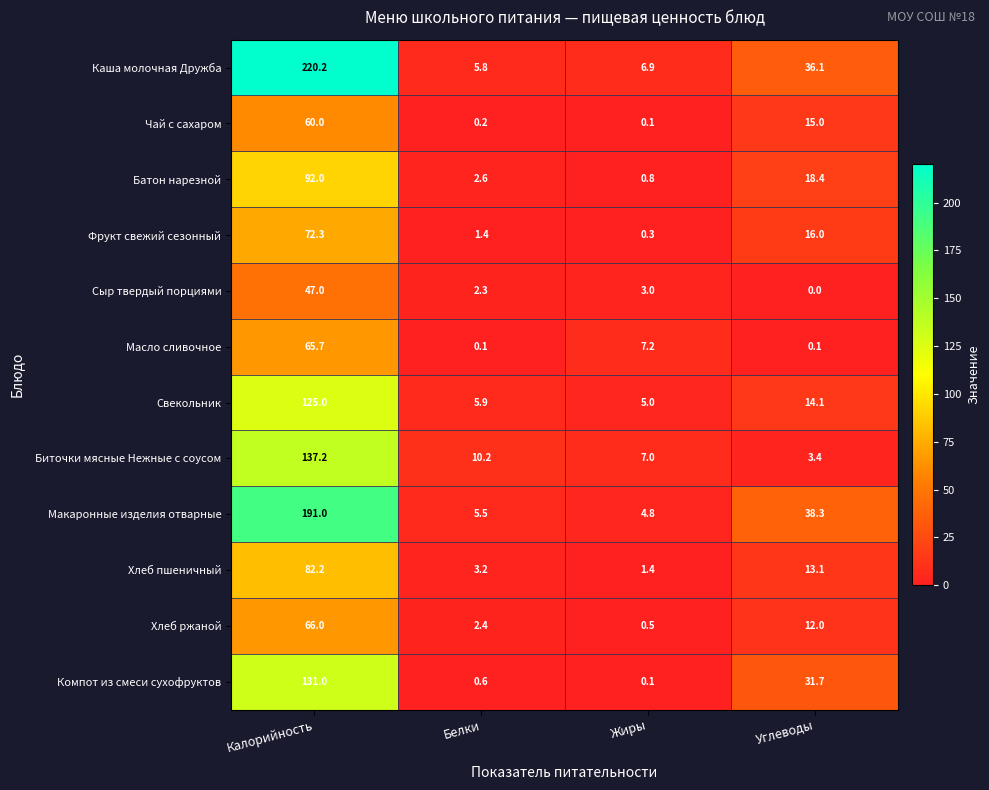

Which series has the widest spread of values?

Каша молочная Дружба